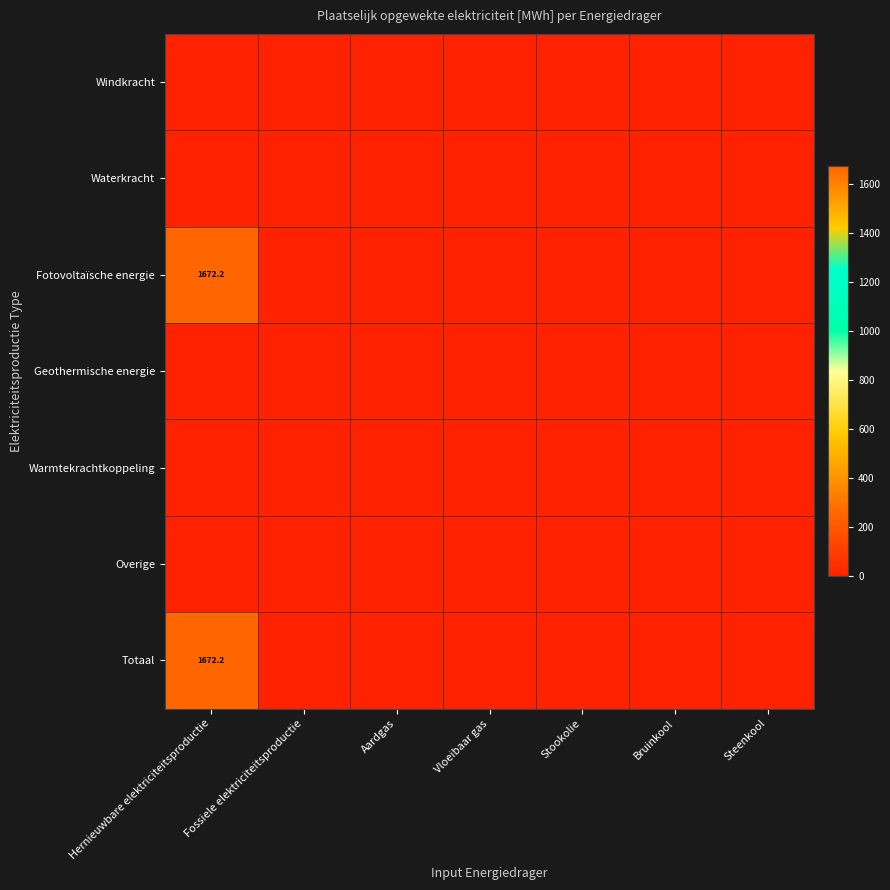

How many series are shown in this chart?

7